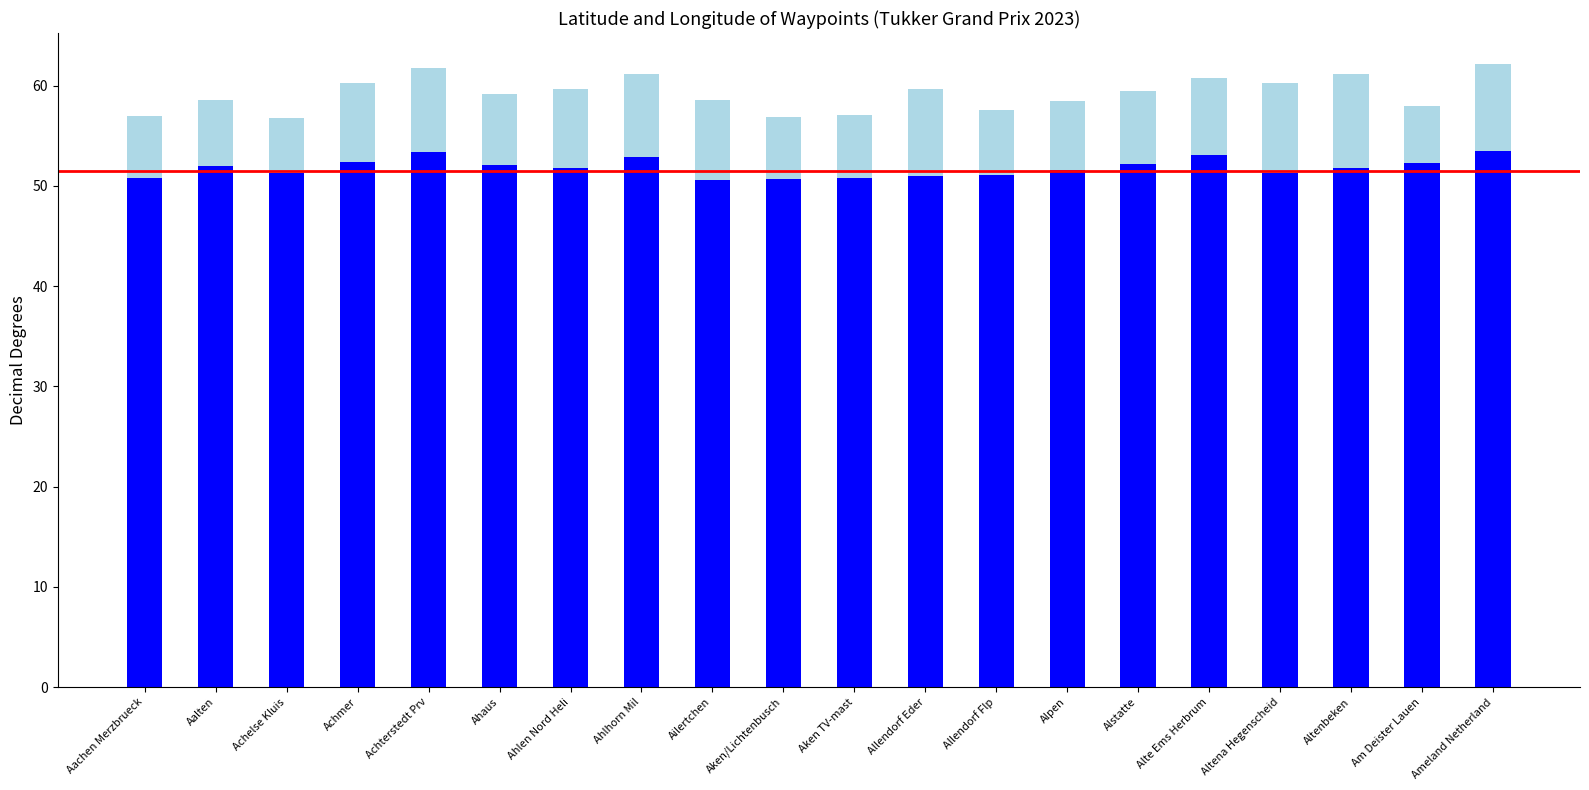

What is the total value across all series at Alte Ems Herbrum?

60.7